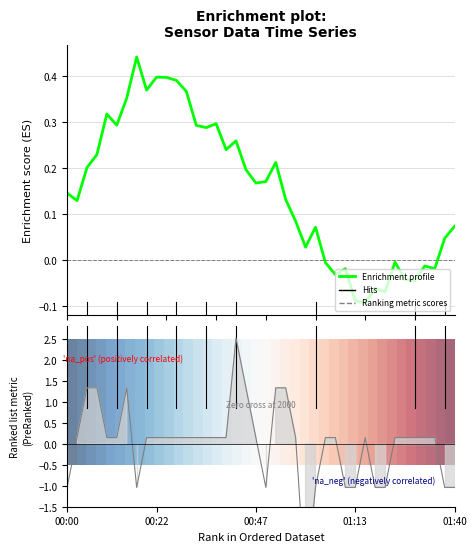

How many positive values does the Enrichment profile series have?

28